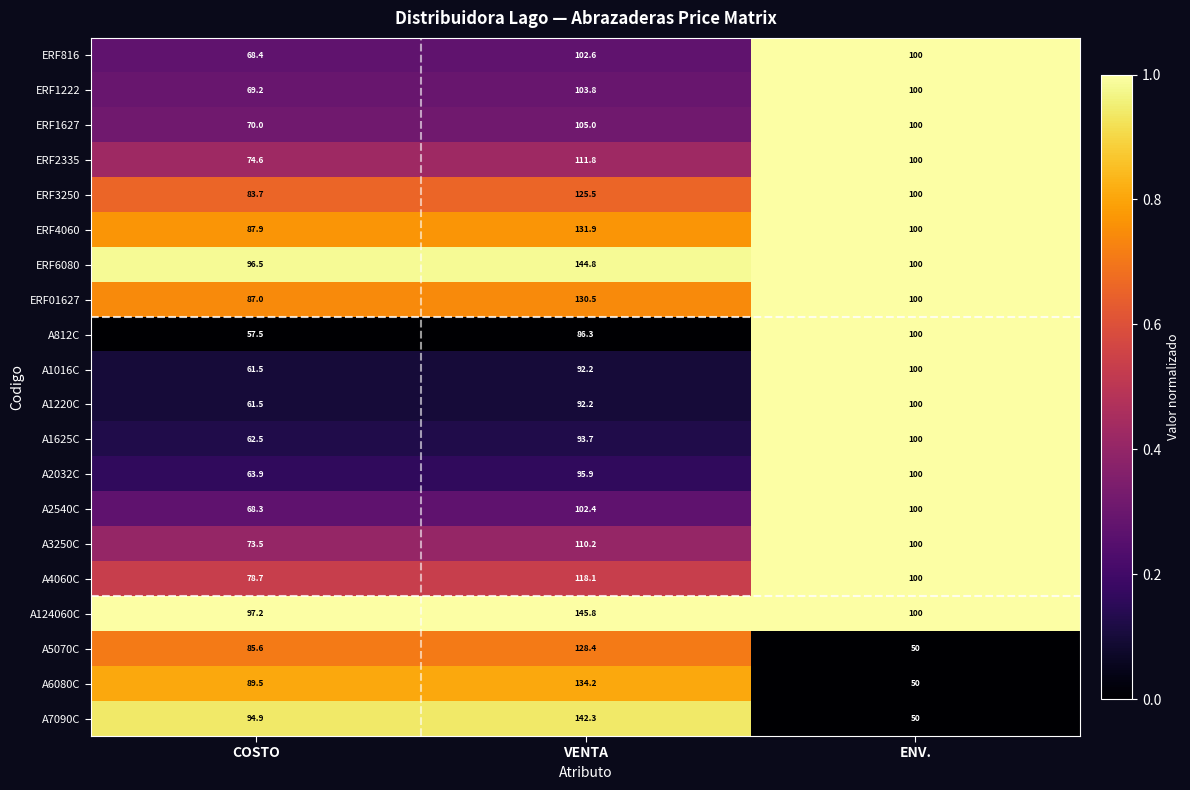

The ERF816 series shows 46.6 at VENTA. True or false?

False